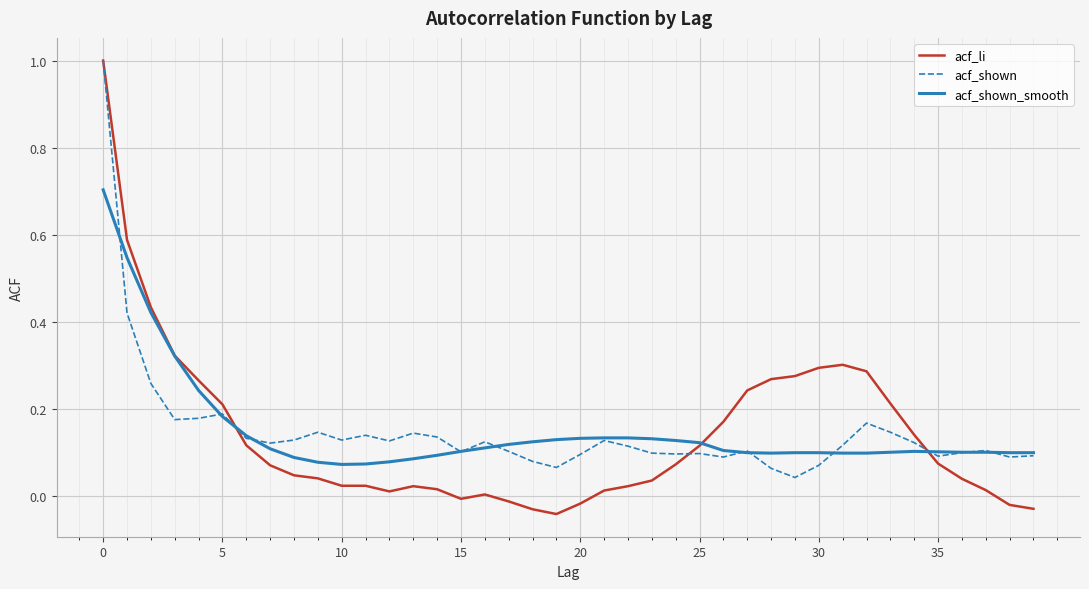

What is the maximum value for acf_shown?

1.0